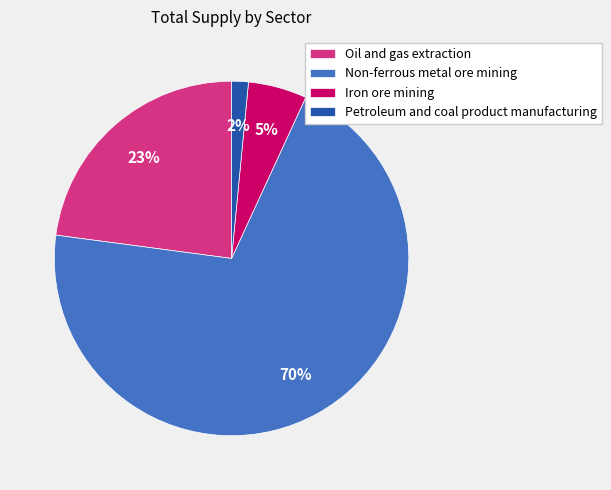

Count the number of slices in the pie.

4